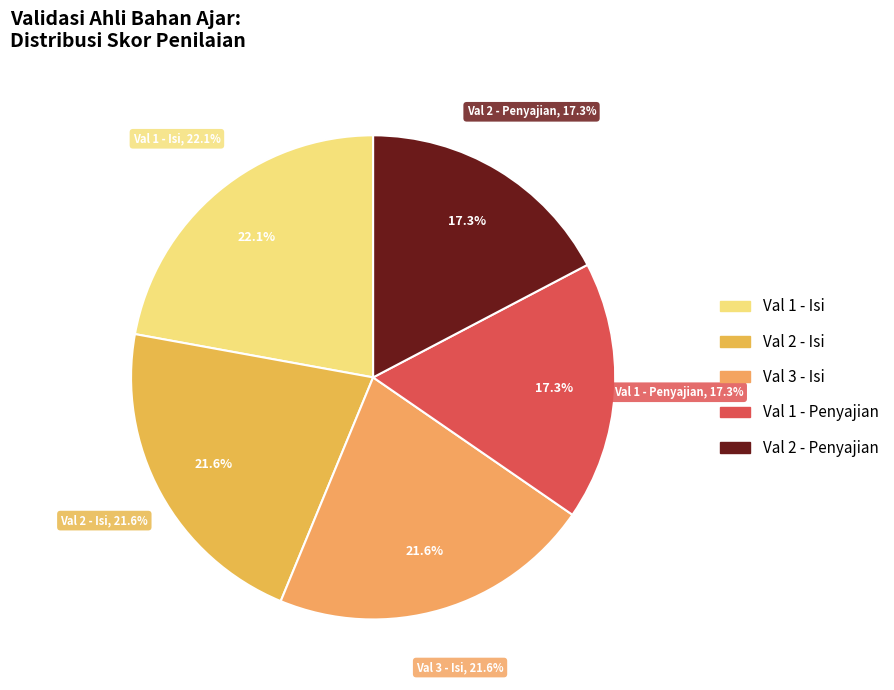

How many segments does this pie chart have?

5